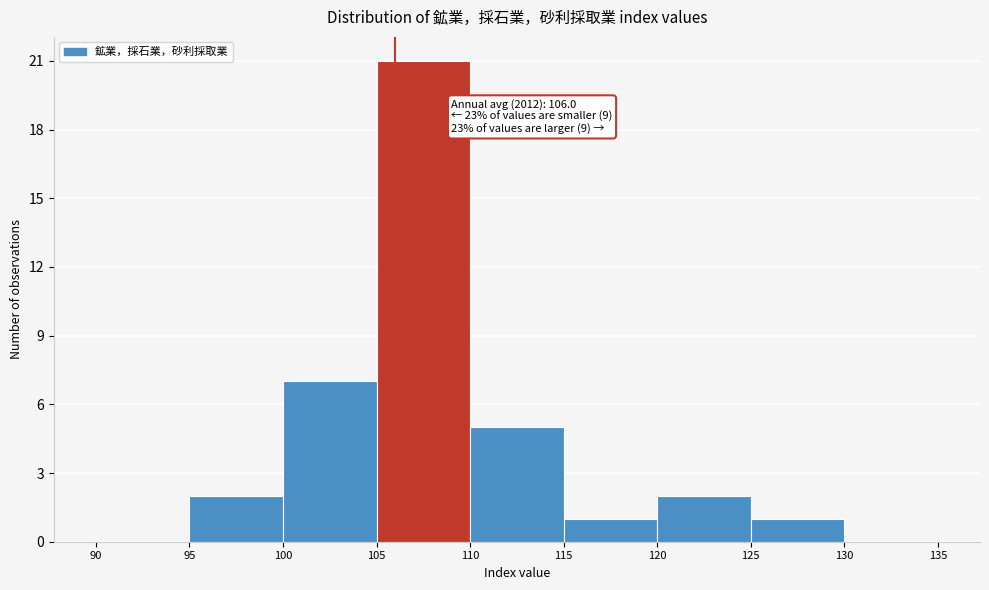

Over which range of the x-axis is the bar tallest?

105 to 110